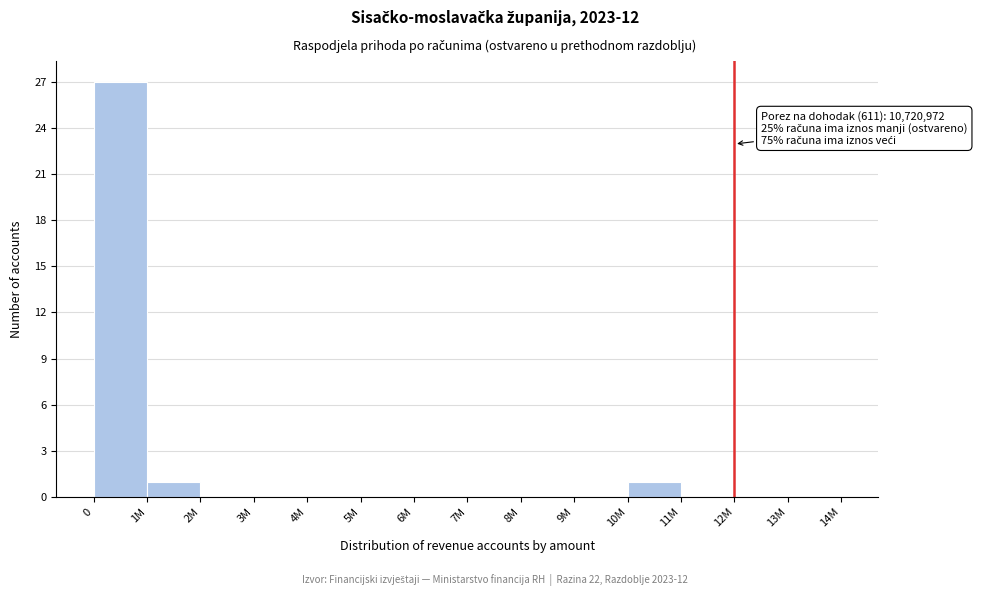

Reading left to right, what are all the values shown in this chart?

0=27	1M=1	2M=0	3M=0	4M=0	5M=0	6M=0	7M=0	8M=0	9M=0	10M=1	11M=0	12M=0	13M=0